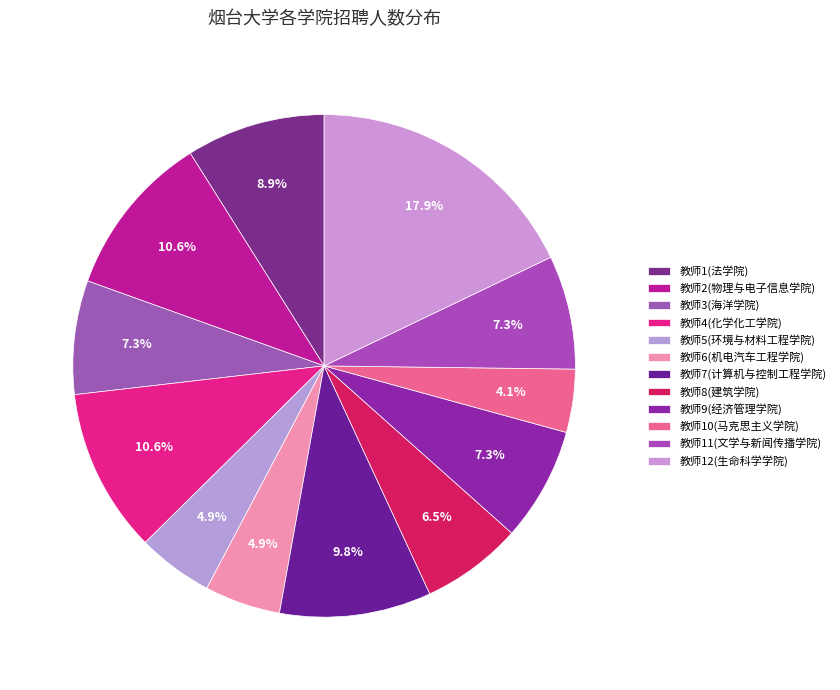

What is the change in value from 教师10(马克思主义学院) to 教师12(生命科学学院)?

+17